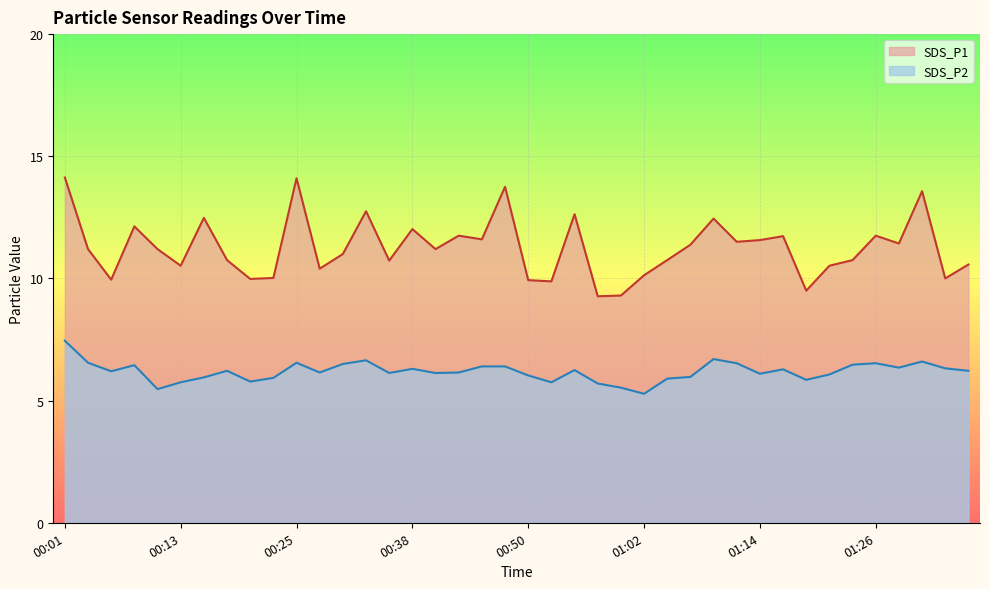

What position from the left is 00:38?

16